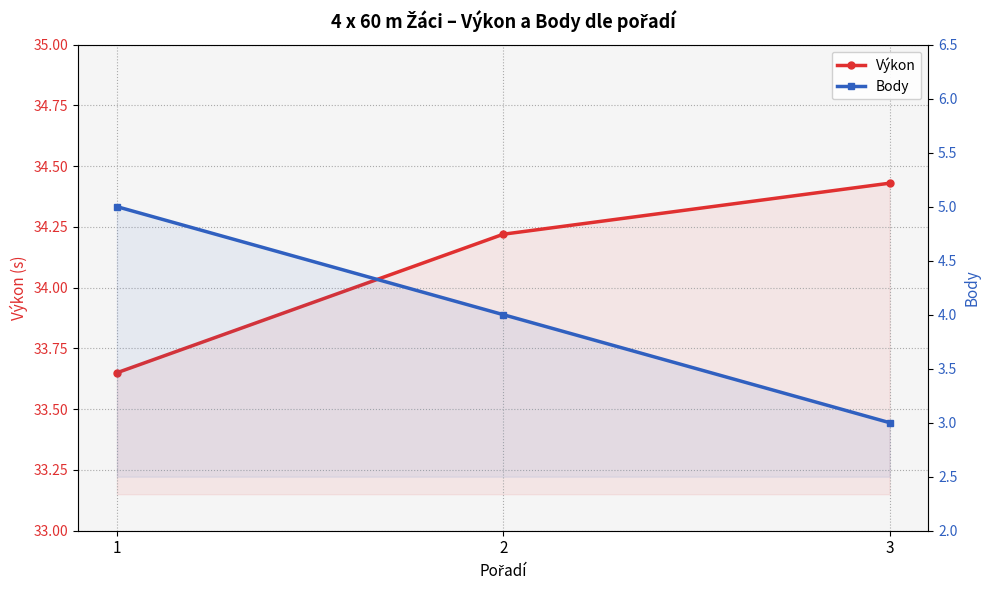

Reading left to right, extract all data points from this chart.

Výkon: 33.6	34.2	34.4
Body: 5.0	4.0	3.0